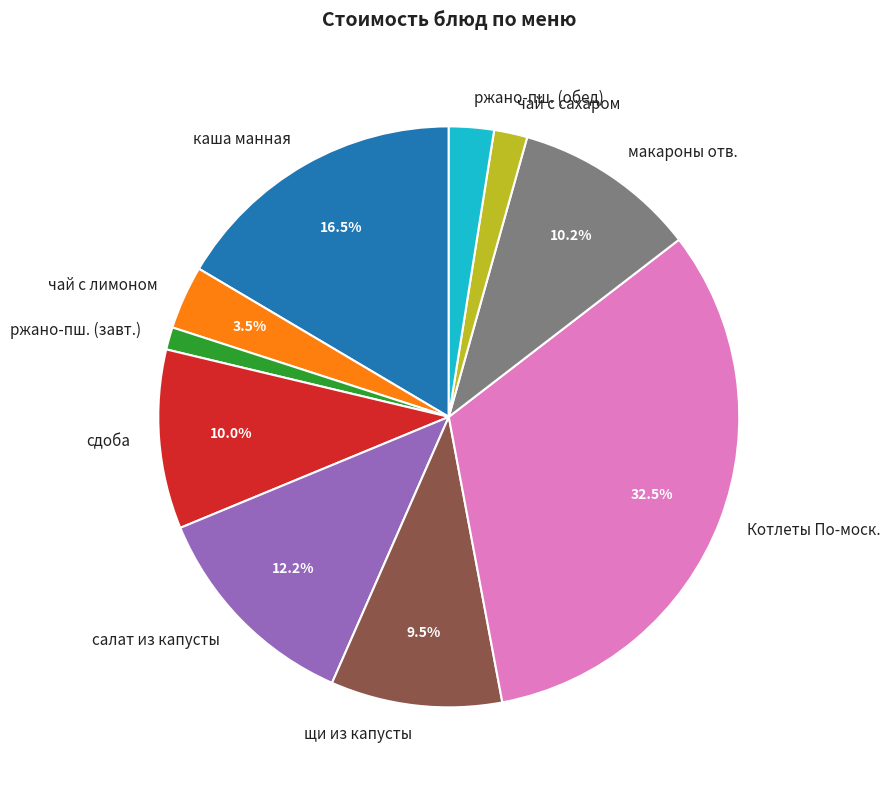

What is the ratio of the value at сдоба to the value at Котлеты По-моск.?

0.3